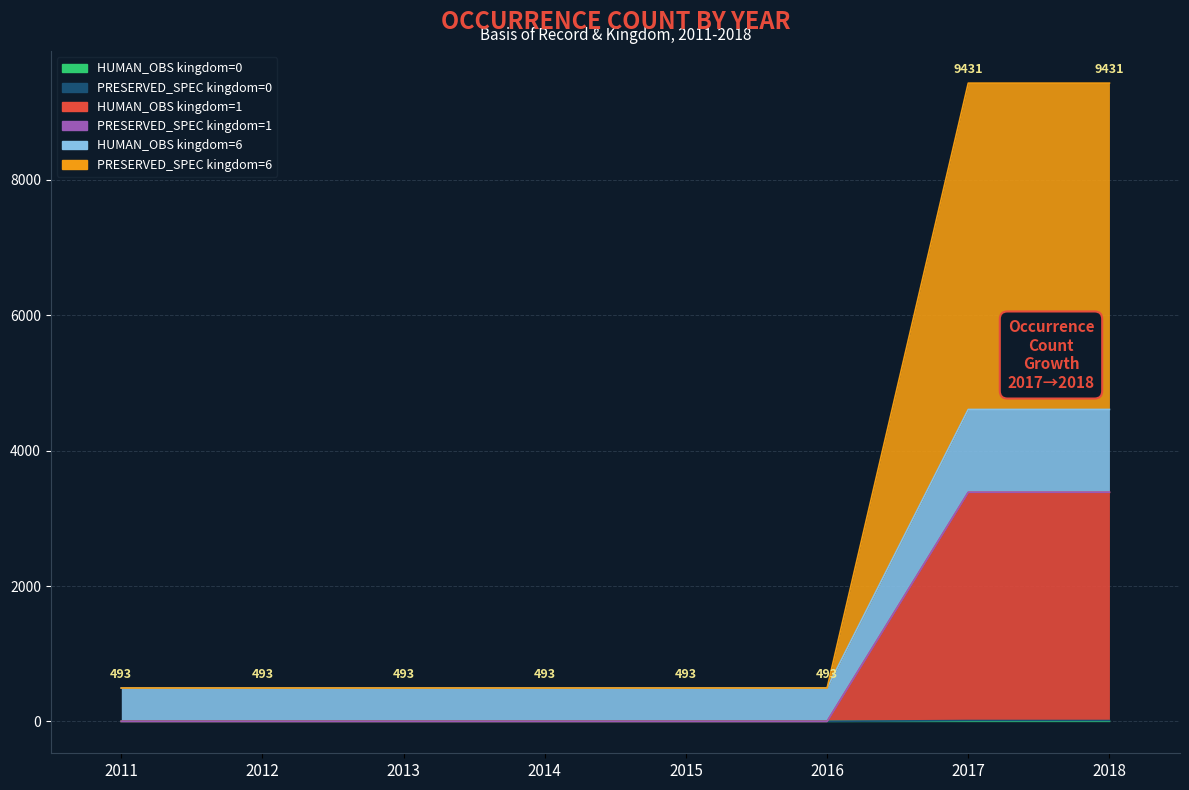

What is the highest value of the HUMAN_OBS kingdom=0 series?

1